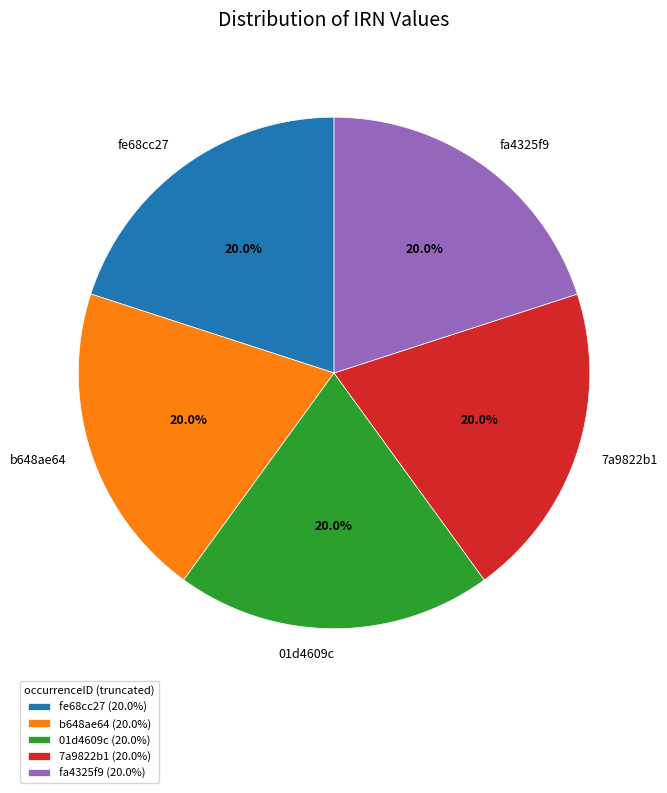

Is the sum of fa4325f9 and fe68cc27 greater than half?

No